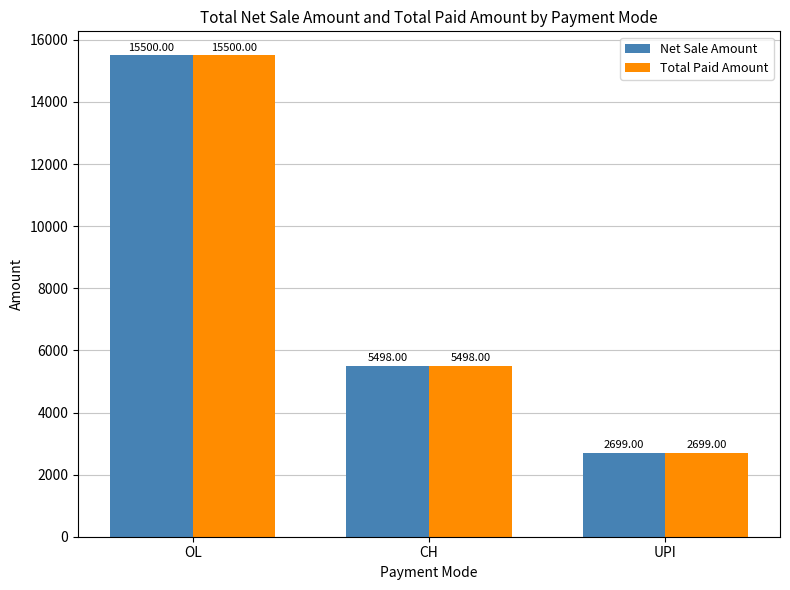

Which category has the highest value in the Total Paid Amount series?

OL